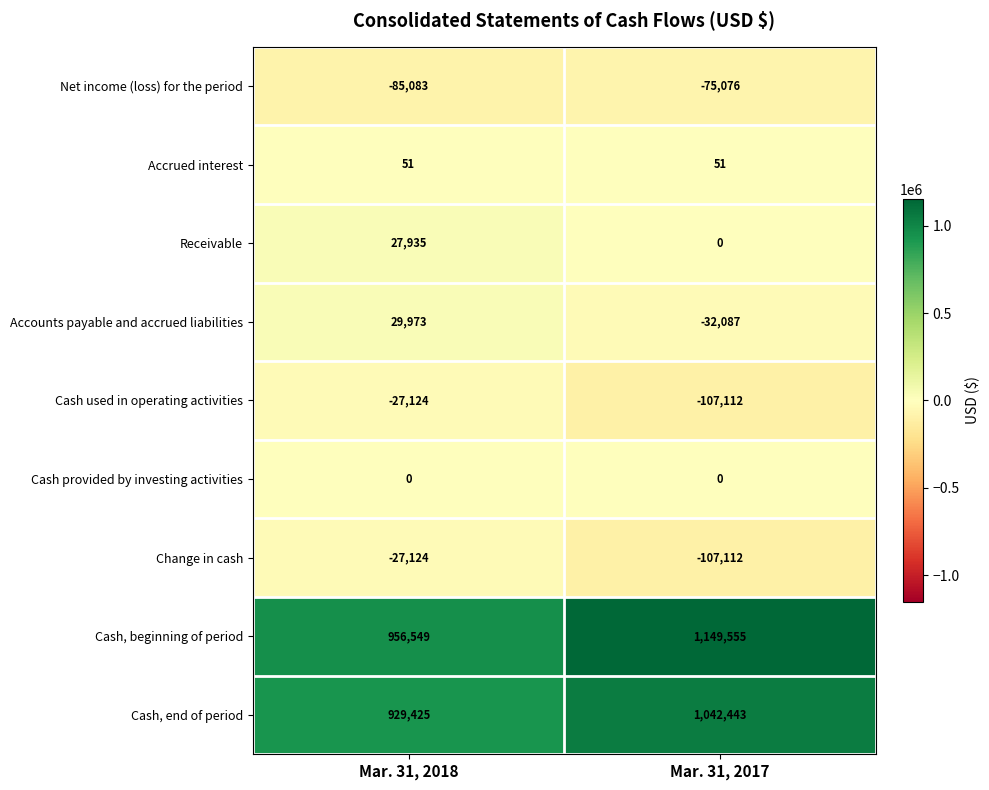

What is the maximum value shown in the chart?

1149555